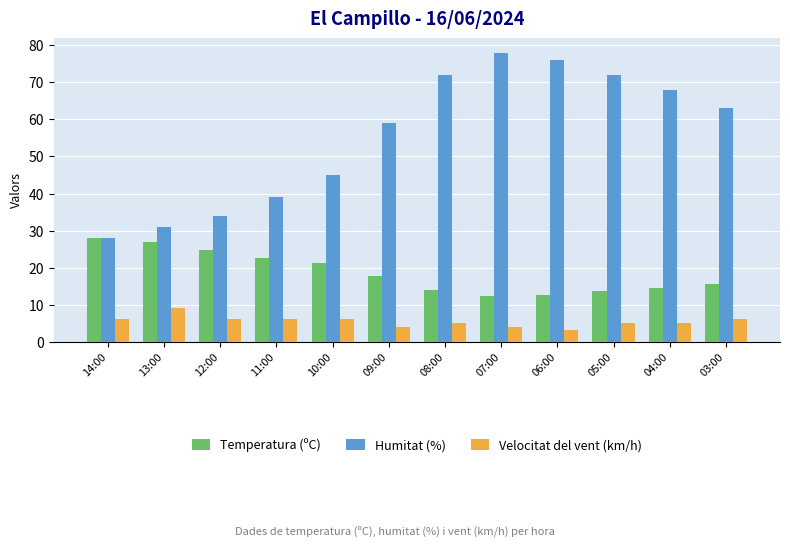

How many Velocitat del vent (km/h) values are between 5 and 6?

8